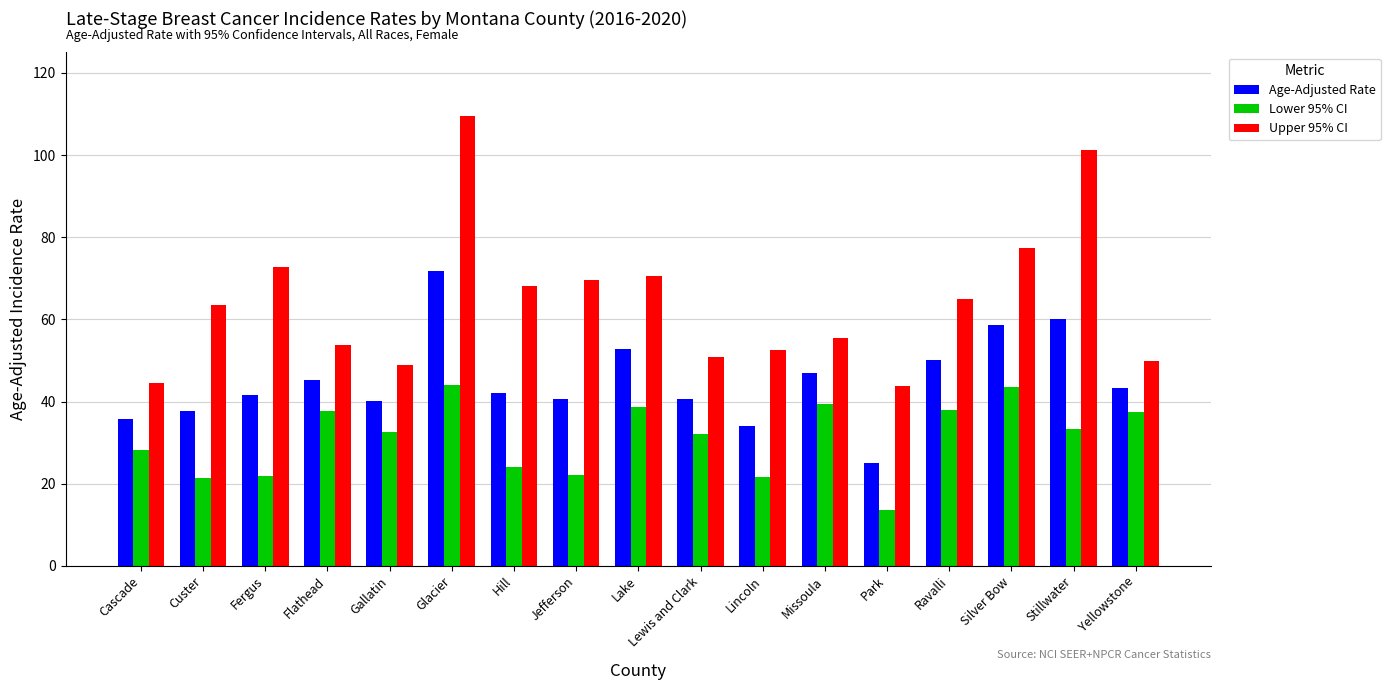

What is the total value across all series at Custer?

122.7